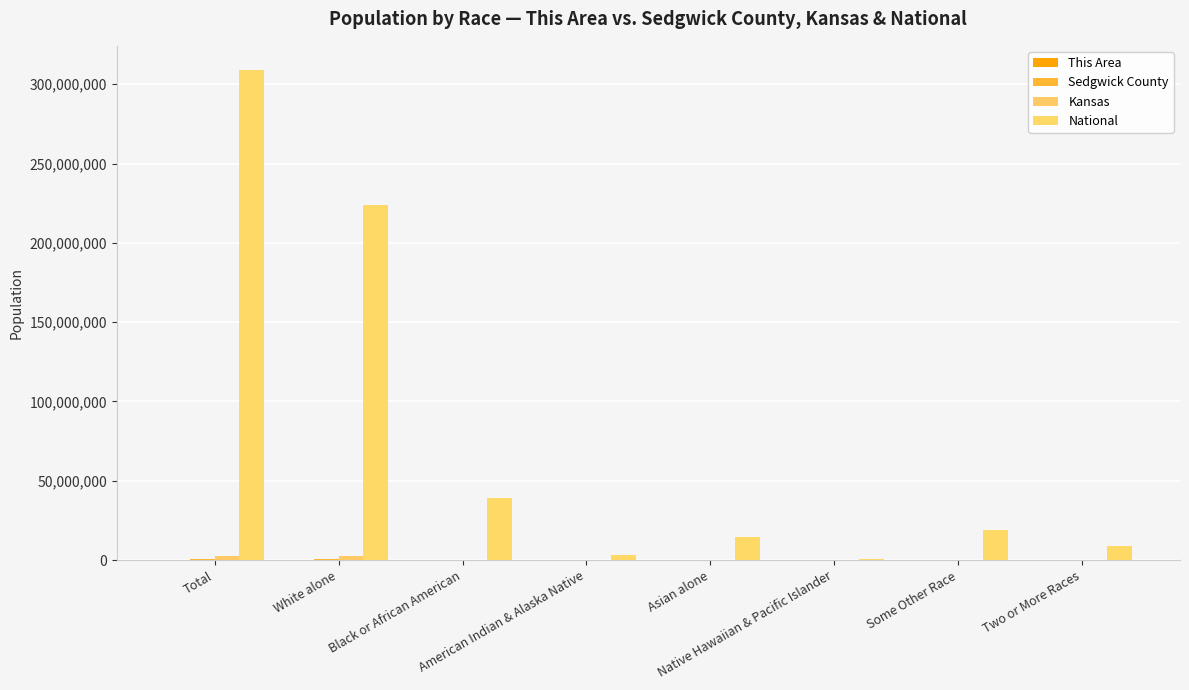

What is the difference between the maximum and second lowest values in the Kansas series?

2824968